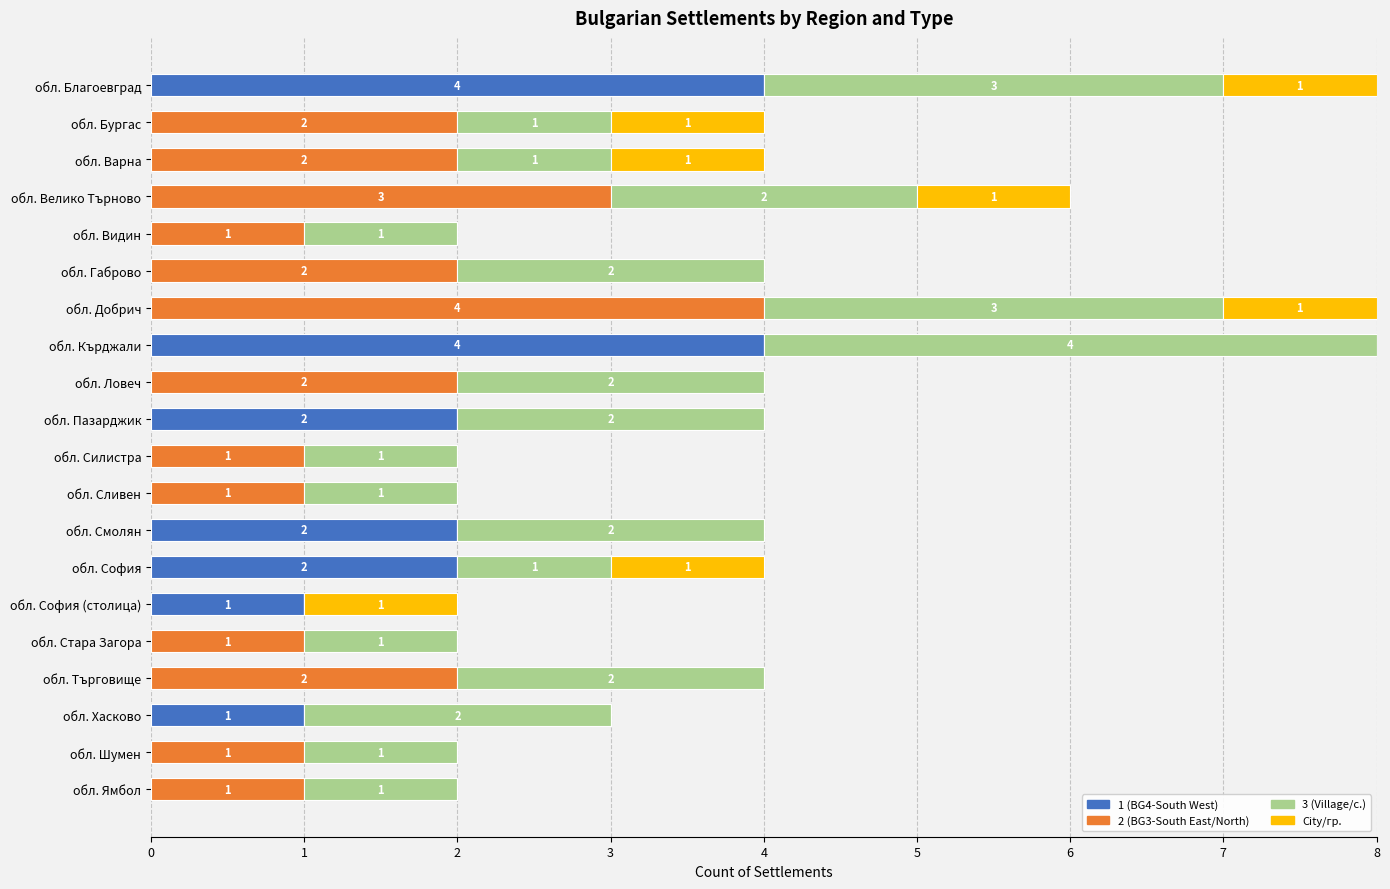

What are all the series names shown in the legend?

1 (BG4-South West), 2 (BG3-South East/North), 3 (Village/с.), City/гр.